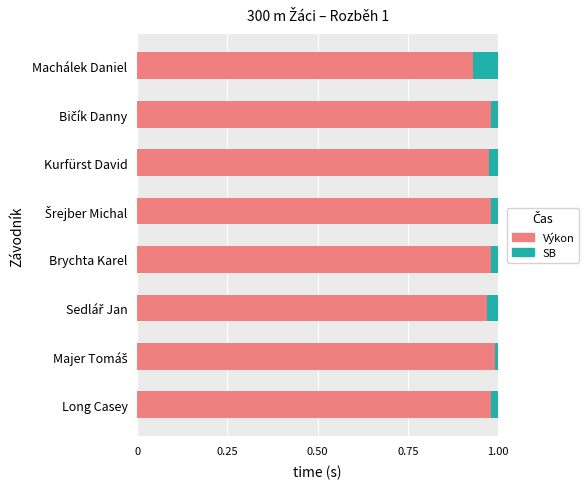

At how many categories does at least one series exceed 0?

8